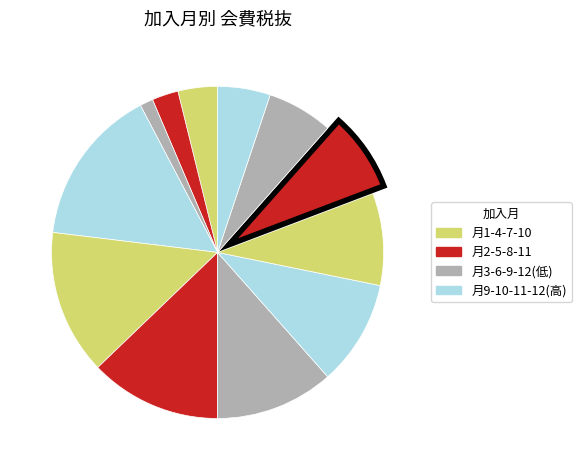

How many segments does this pie chart have?

12